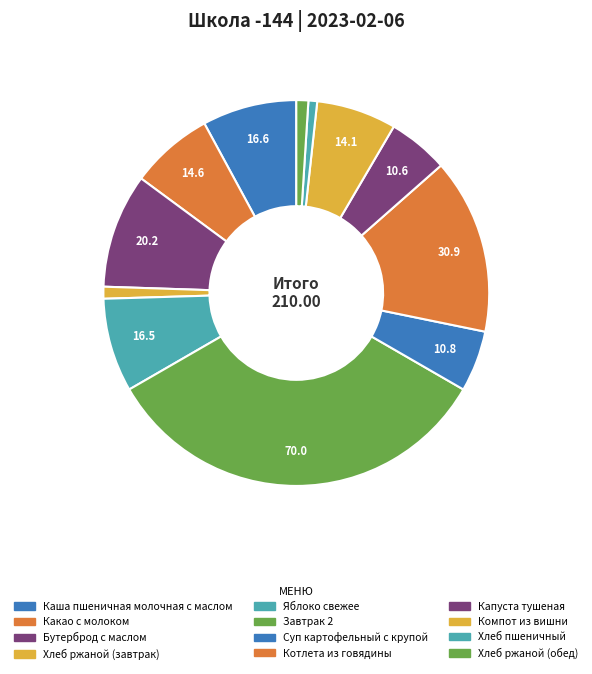

Is it true that Суп картофельный с крупой is 5% of the pie?

True